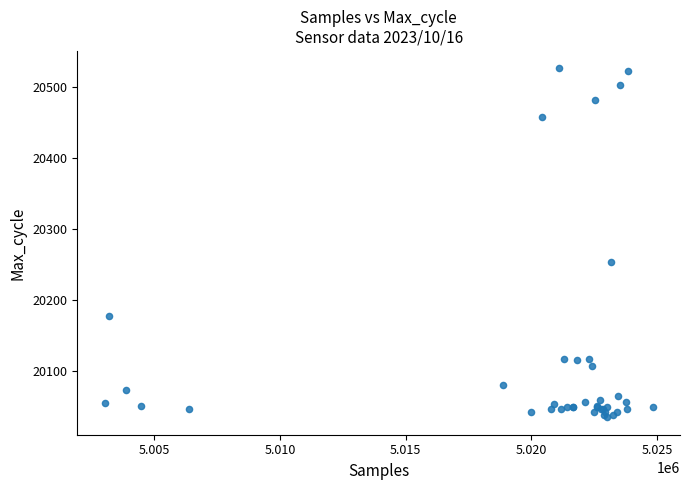

What Y value in the scatter plot is closest to 20280?

20253